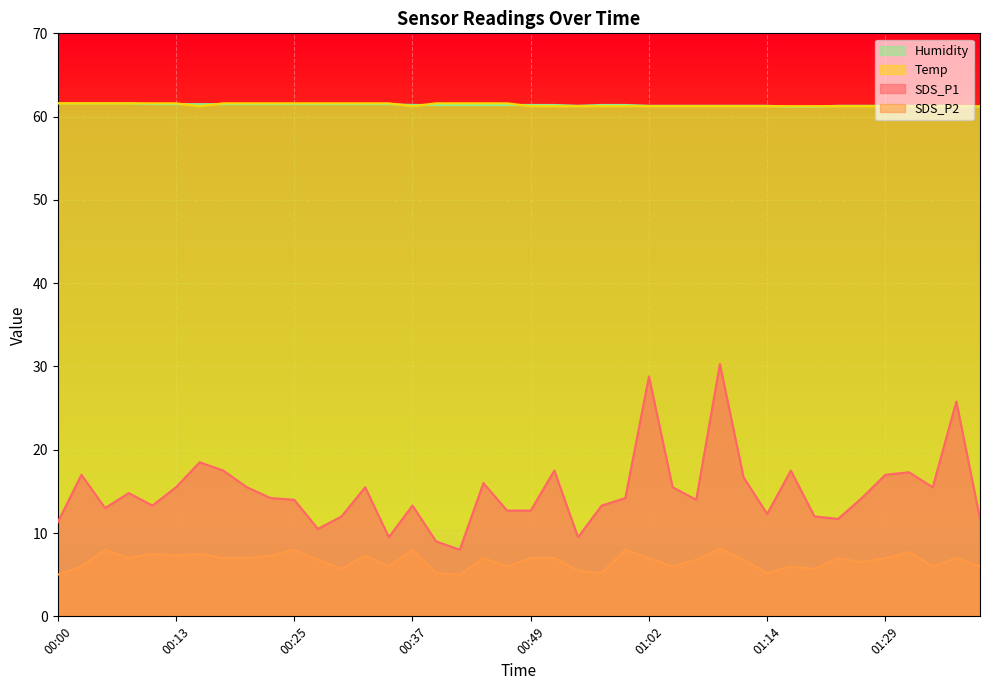

What is the total value across all series at 00:13?

145.9